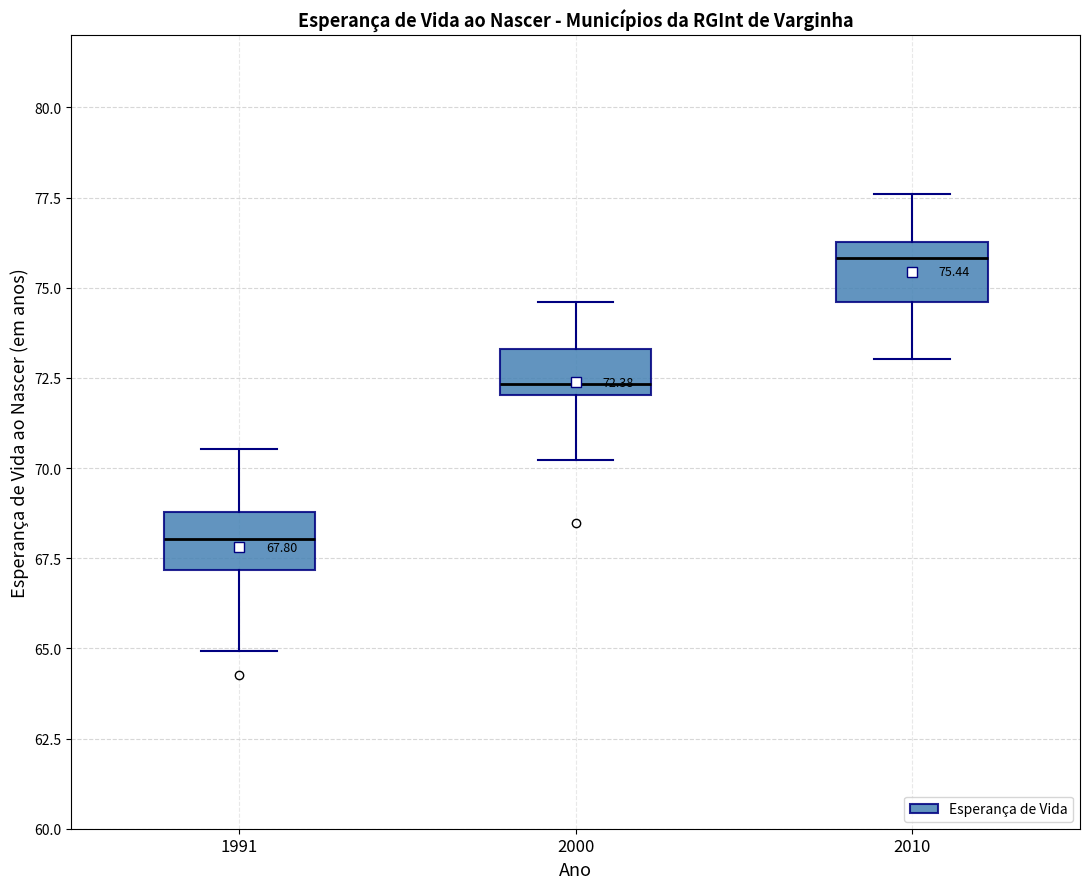

Which box's median line is the lowest?

1991